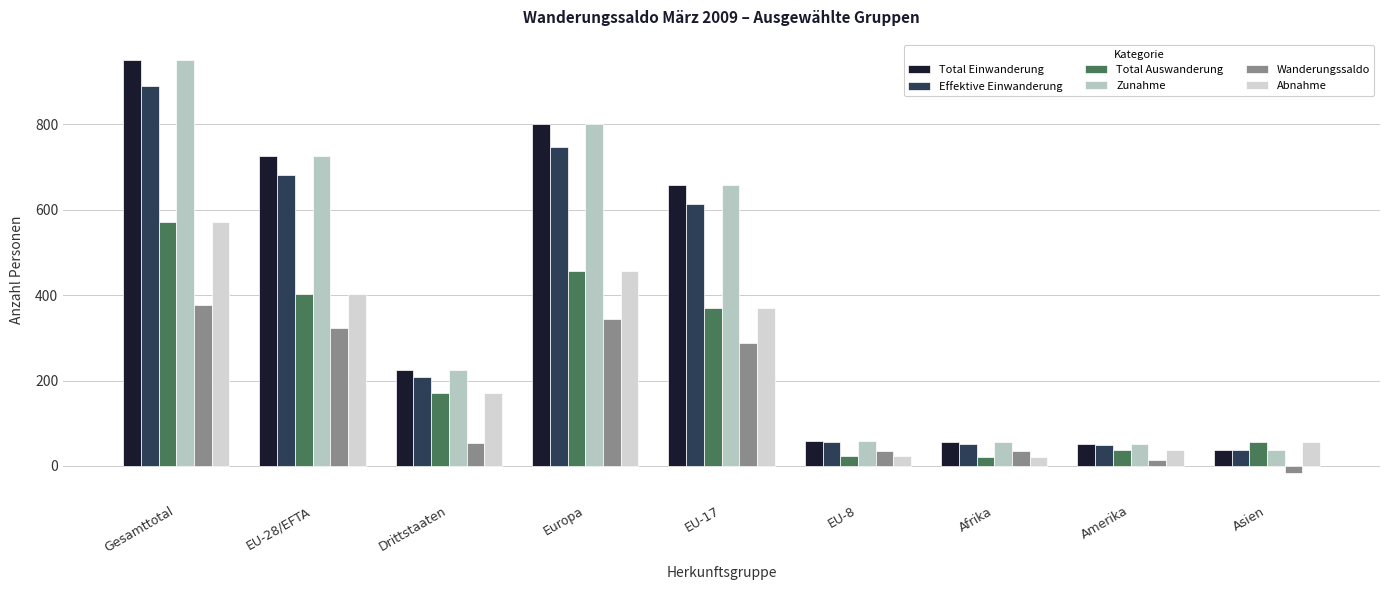

Where does the Abnahme series first go above 170?

Gesamttotal